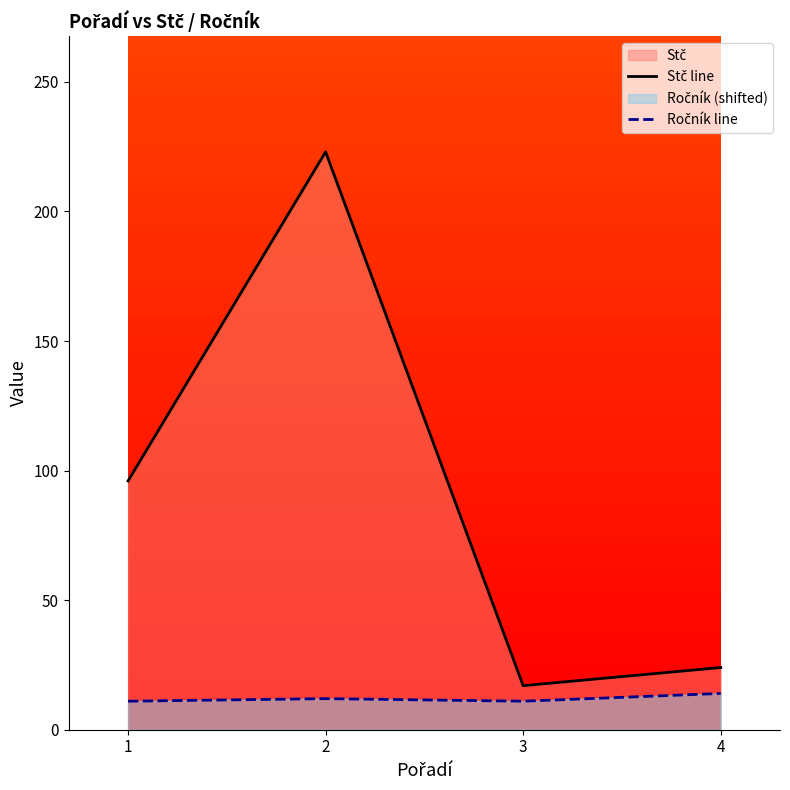

Is it true that Ročník line equals 11 at 3?

True